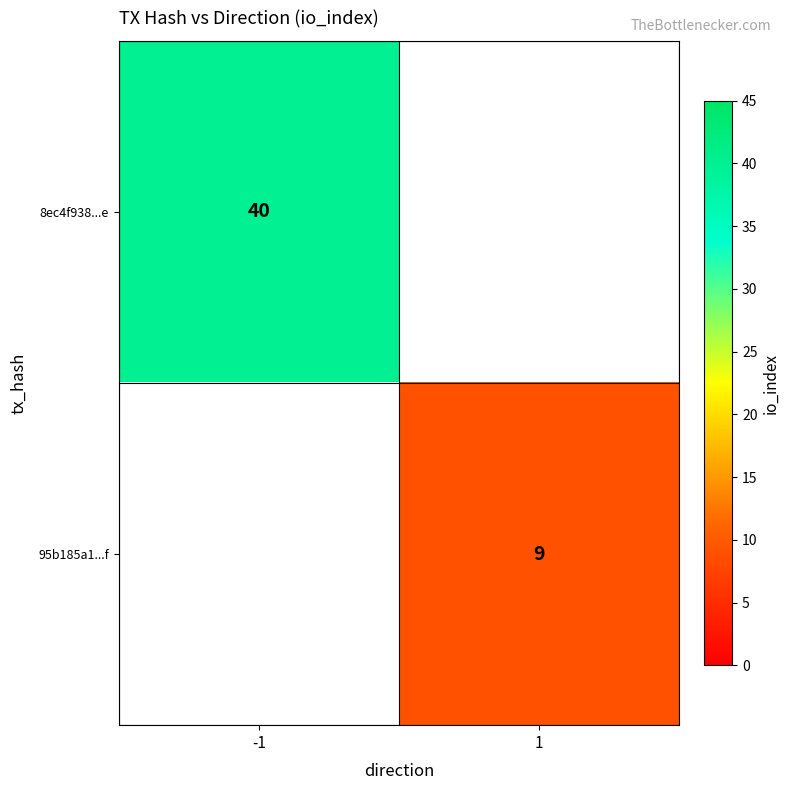

True or false: 95b185a1...f has a value of 9 at 1.

True